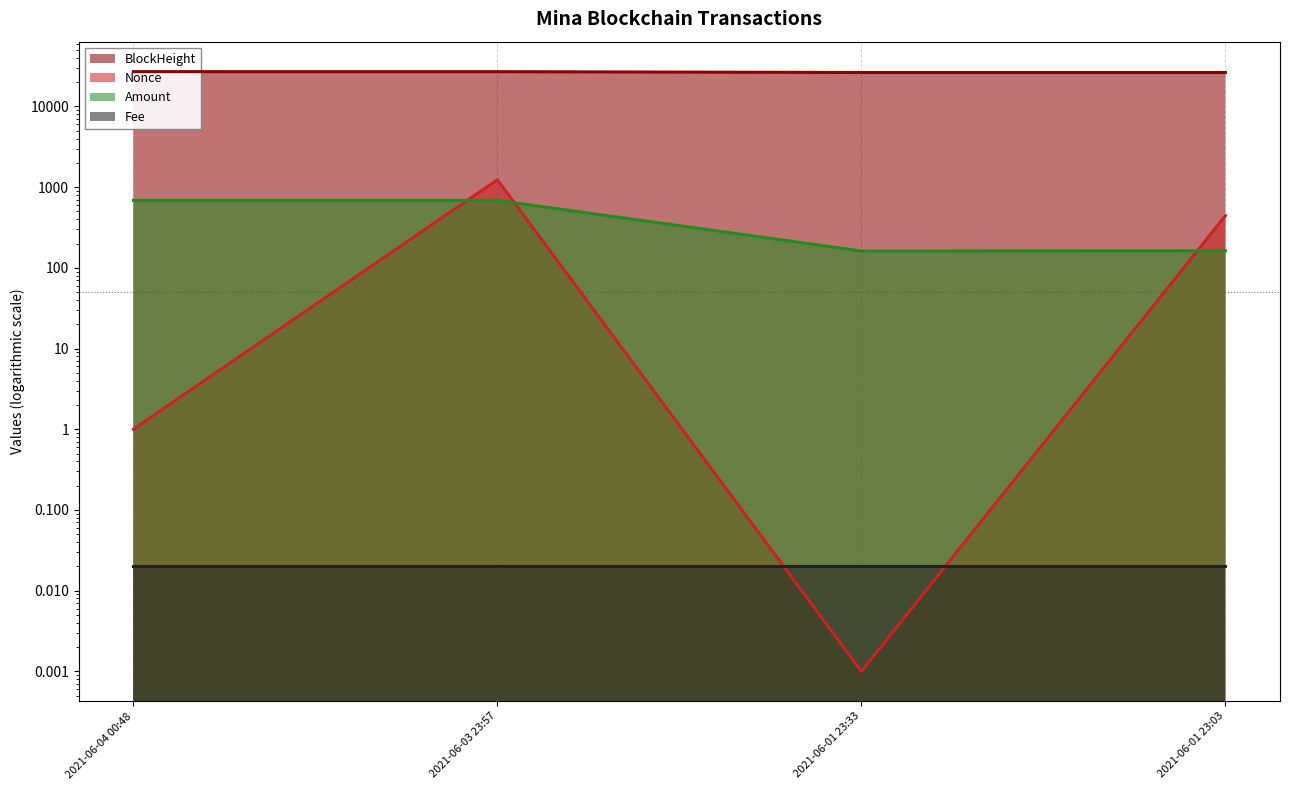

How many interior local peaks does the Nonce series have?

1